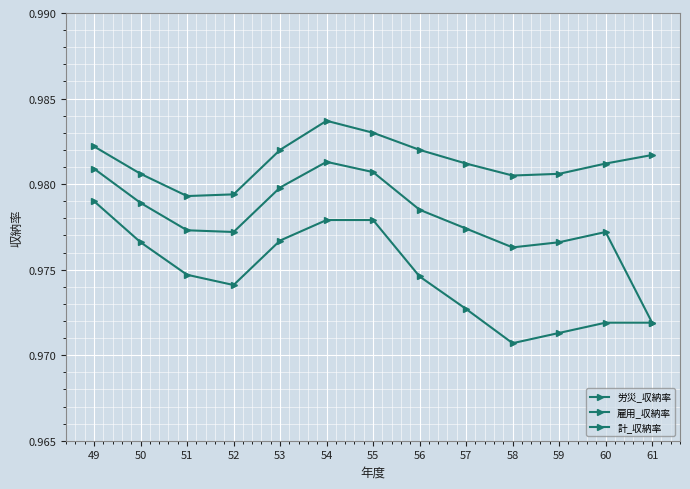

Does the chart have visible grid lines?

Yes